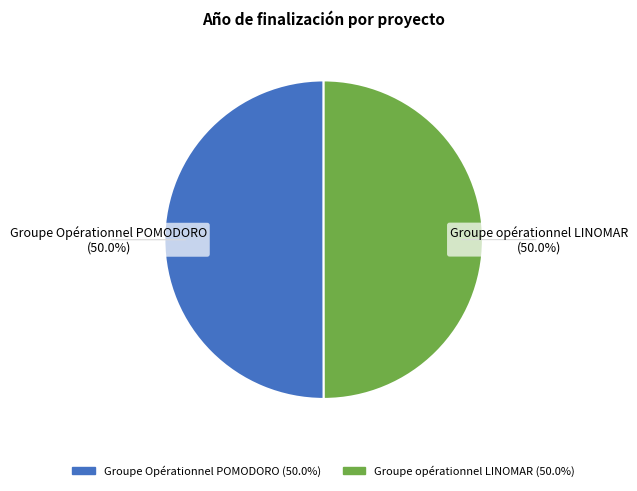

To the nearest percent, what percentage of the pie is Groupe opérationnel LINOMAR?

50%